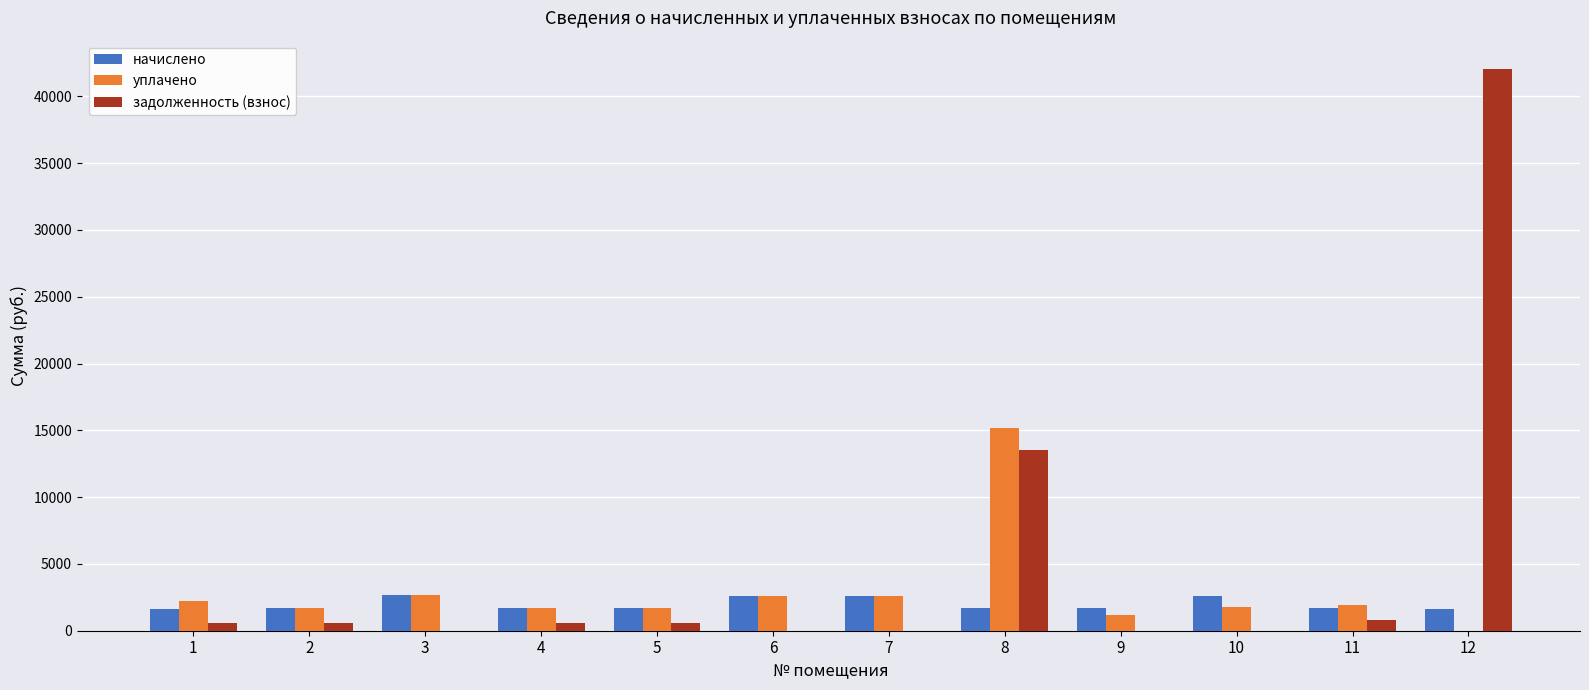

What is the greatest value displayed?

42060.8